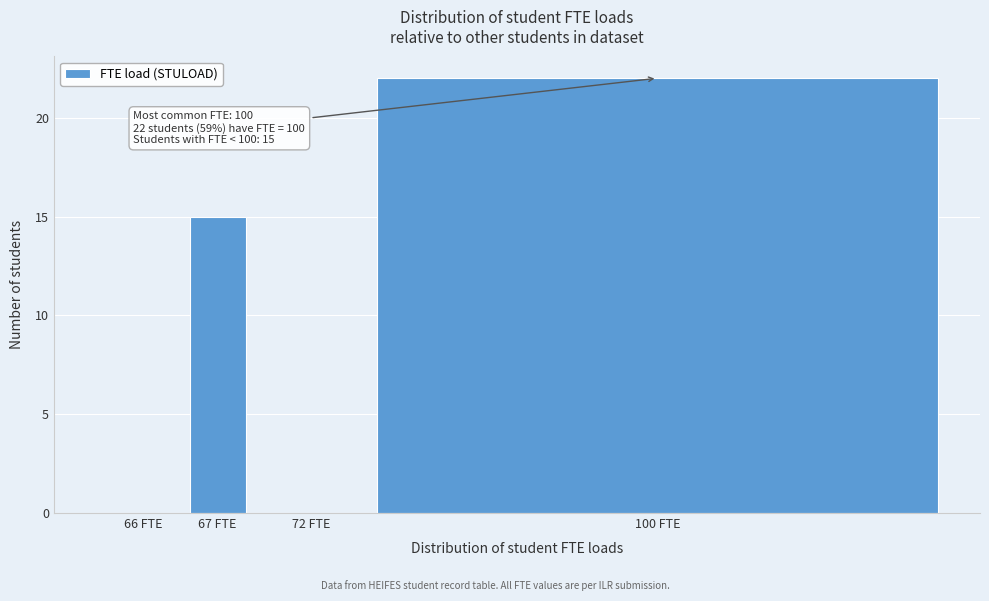

Reading right to left, list all the values displayed in this chart.

100 FTE=22	72 FTE=0	67 FTE=15	66 FTE=0